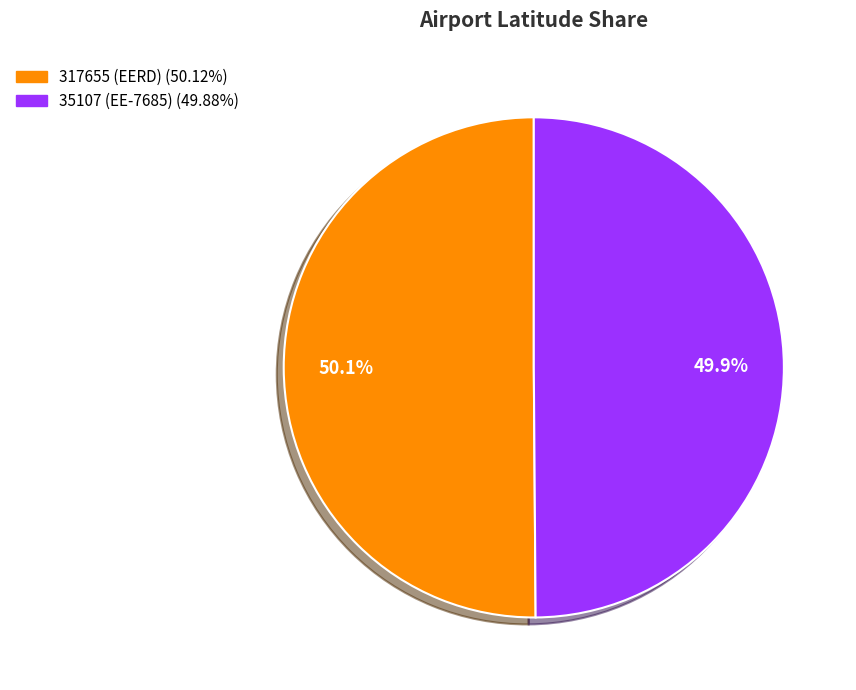

The 35107 (EE-7685) slice represents 50% of the pie. True or false?

True